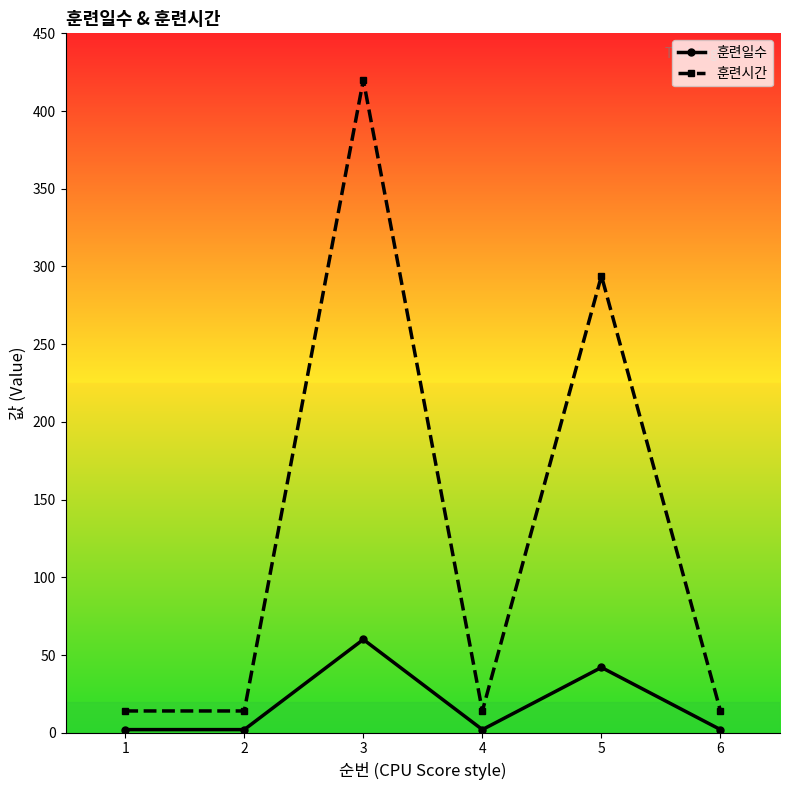

What are all the series names shown in the legend?

훈련일수, 훈련시간